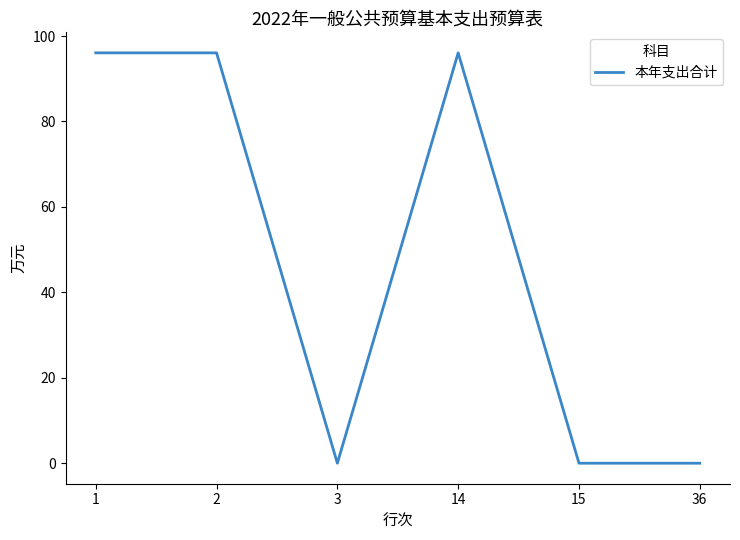

What is the sum of all values?

288.2